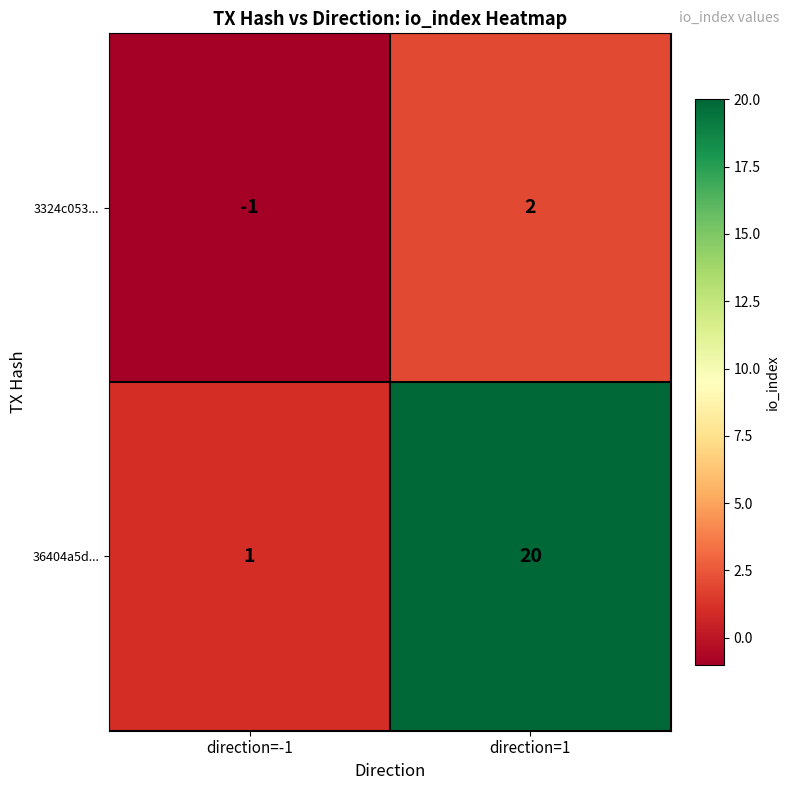

What is the smallest value displayed?

-1